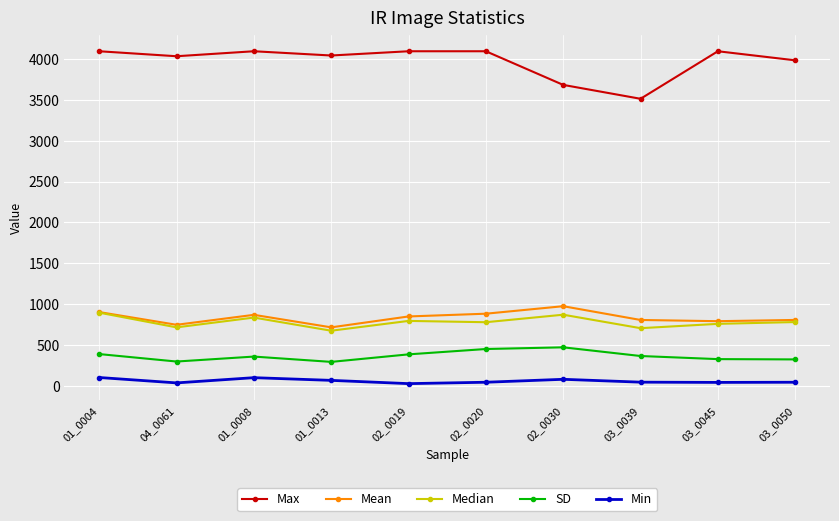

What is the label of the 7th point from the left?

02_0030